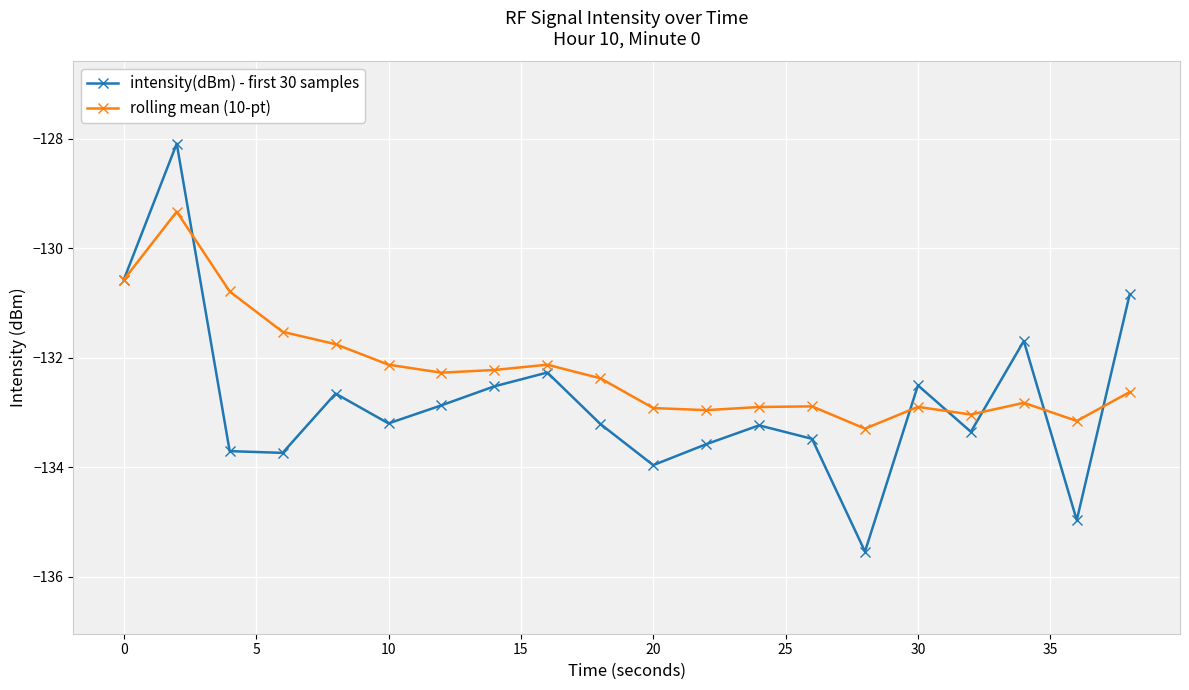

Which series has the widest spread of values?

intensity(dBm) - first 30 samples